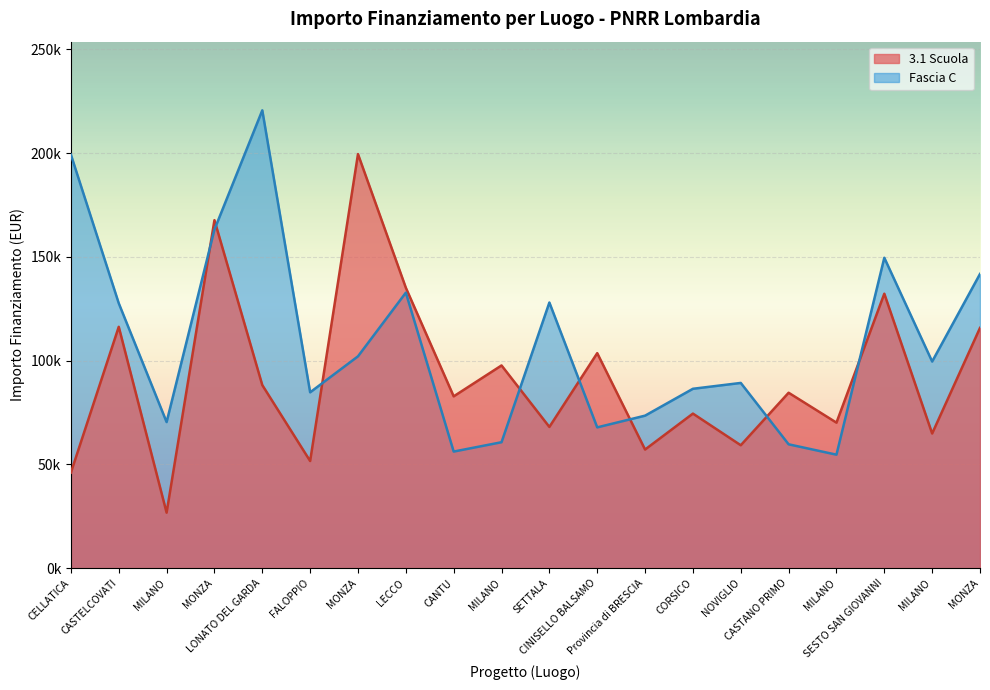

True or false: 3.1 Scuola and Fascia C intersect in this chart.

True